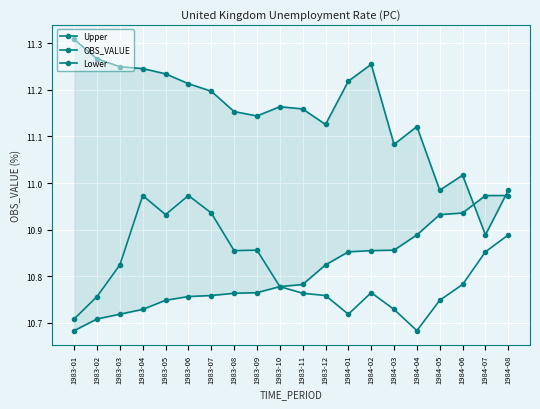

Between 1983-11 and 1984-06, which is larger?

1983-11